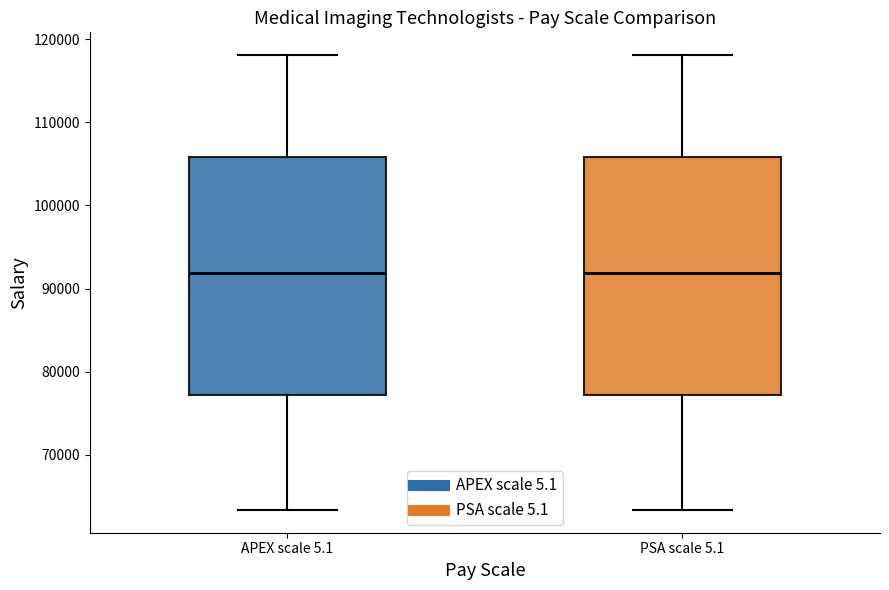

Reading left to right, transcribe this box plot: for each box, give where its median line is, the range the box spans, and where its two whiskers end, as read against the y-axis. The values are not printed on the chart, so give them approximately, as read against the axis.

APEX scale 5.1: median 92000, box 77000 to 106000, whiskers 63000 to 118000
PSA scale 5.1: median 92000, box 77000 to 106000, whiskers 63000 to 118000